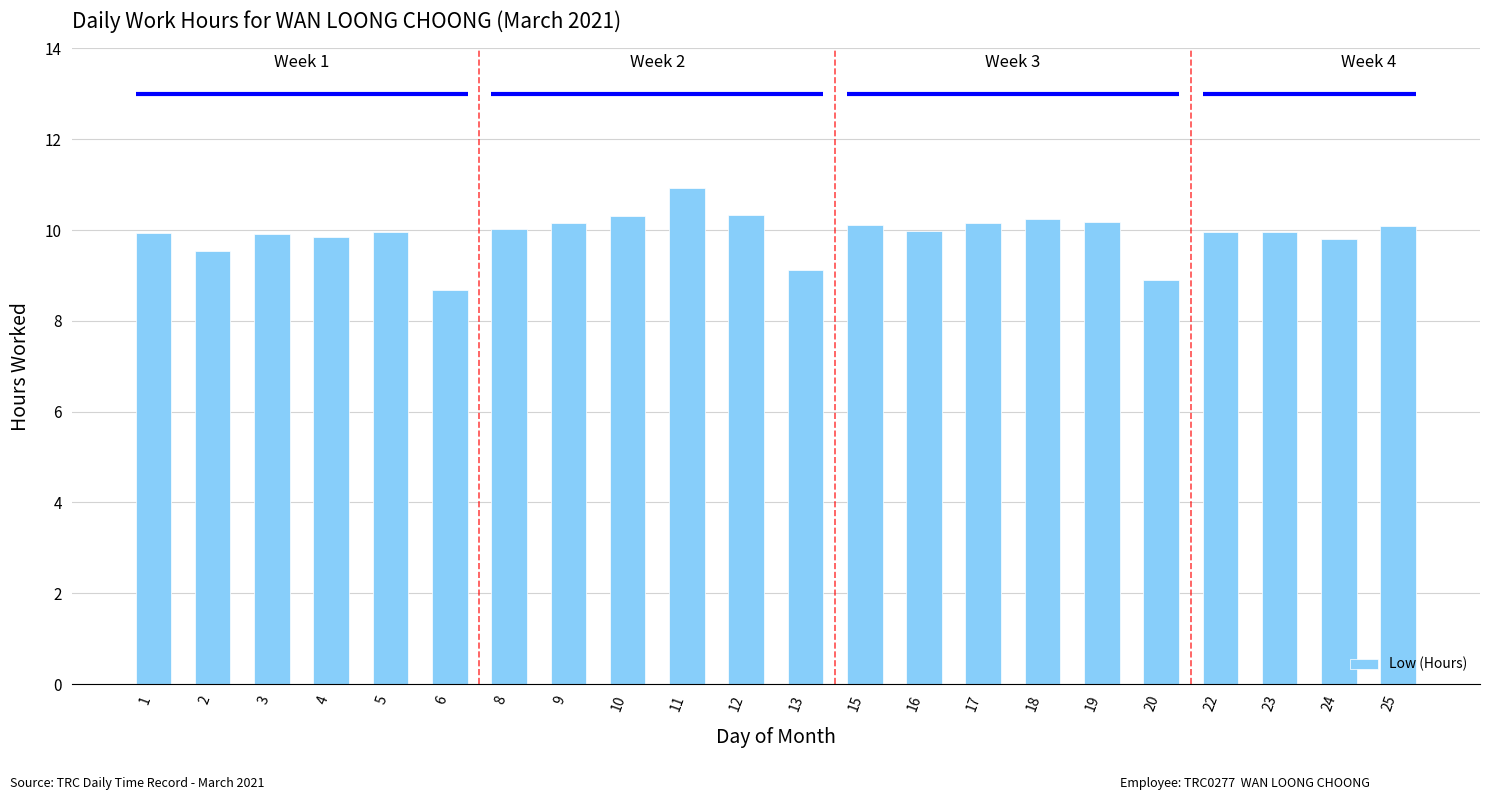

How many bars are there in total?

22